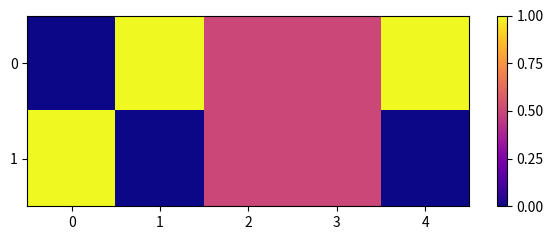

Which has a higher value, 2 or 0?

2